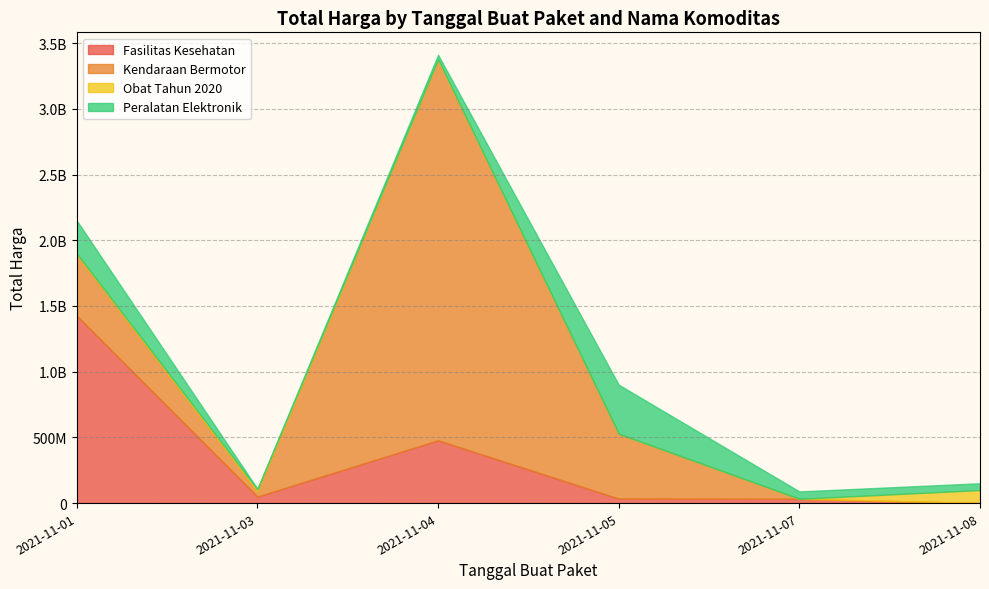

Reading left to right, what are all the values shown in this chart?

Fasilitas Kesehatan: 1425867900	49730040	477600000	34000000	32441200	577875
Kendaraan Bermotor: 464002100	39440000	2892122000	493000000	0	0
Obat Tahun 2020: 9180000	15513960	7401240	333600	78000	98772570
Peralatan Elektronik: 250350000	4350000	34292000	373404000	56152800	51601000